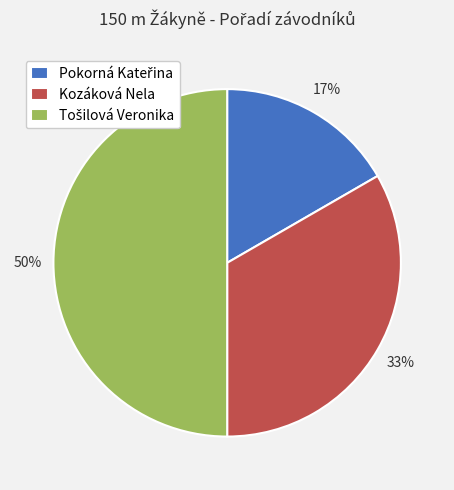

To the nearest percent, what is the average slice percentage?

33%